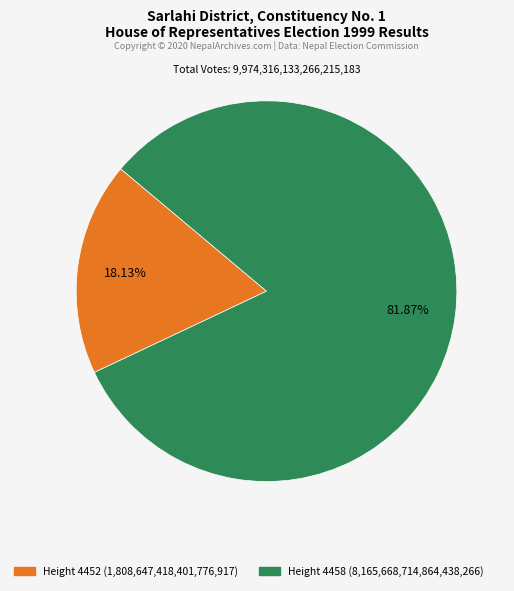

Is there a majority slice in this chart?

Yes